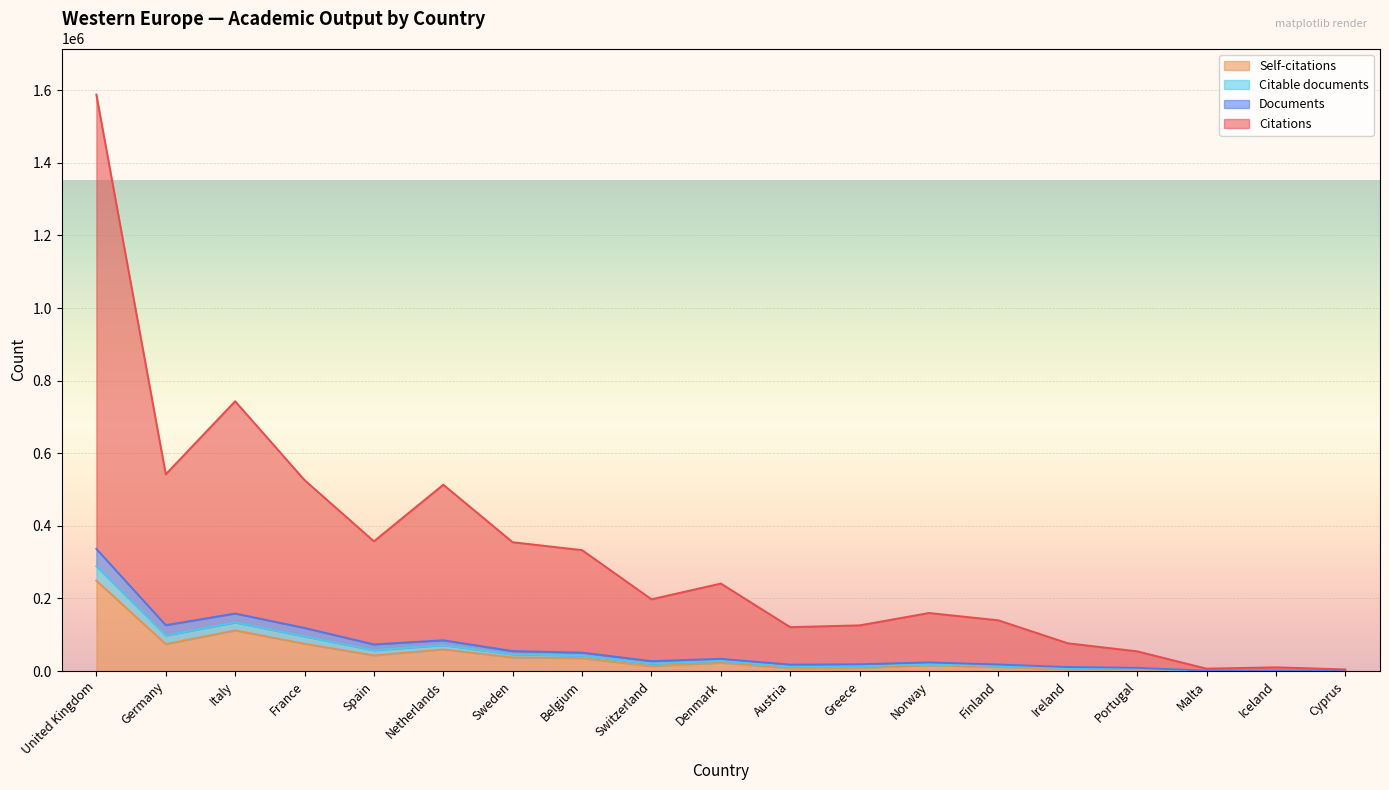

At which category does Citations reach its first local valley?

Germany